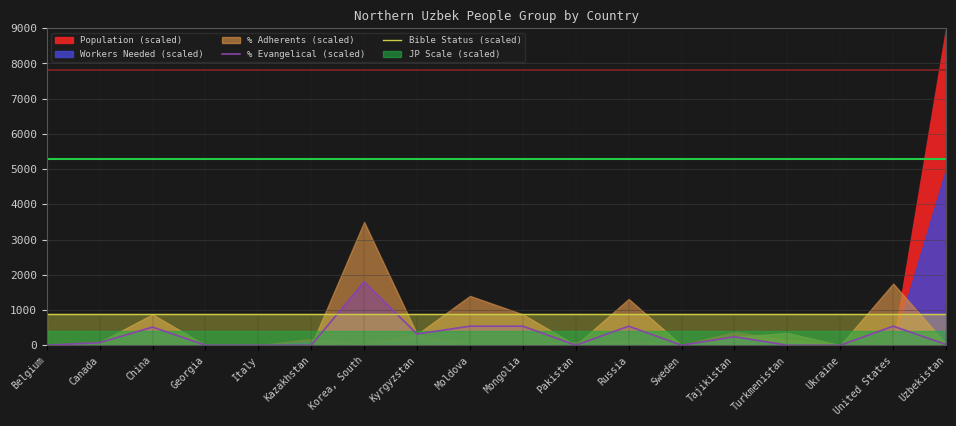

What is the maximum value for % Evangelical (scaled)?

1800.0